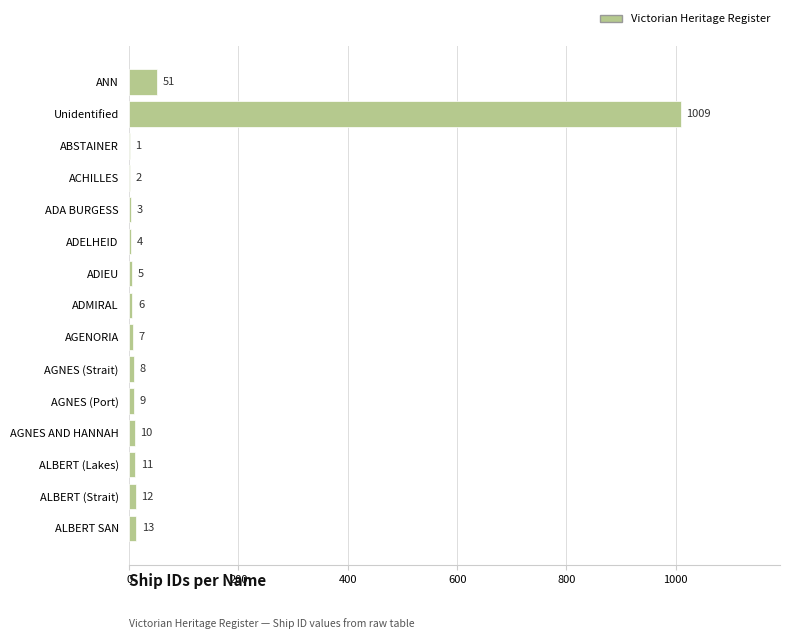

What is the sum of the values at AGNES (Strait) and ADMIRAL?

14